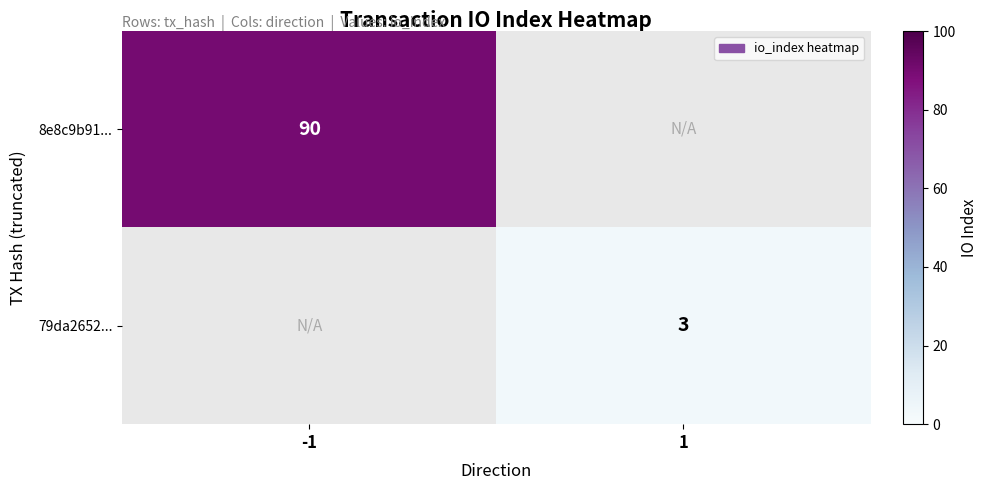

Between 1 and -1, which is larger?

-1